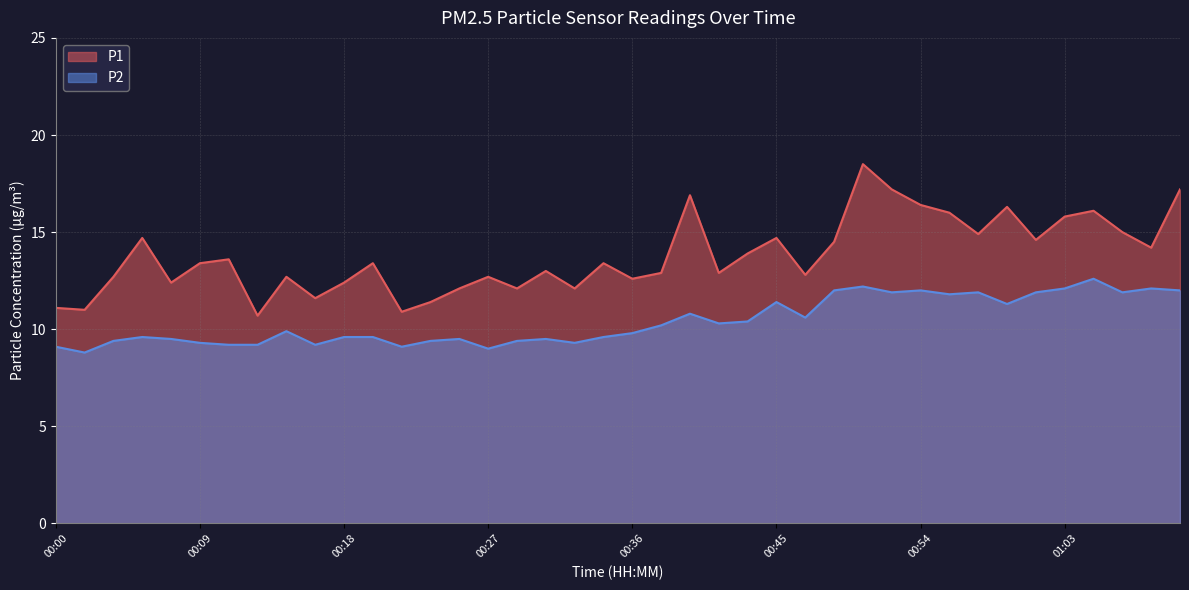

Which series has the largest total across all categories?

P1